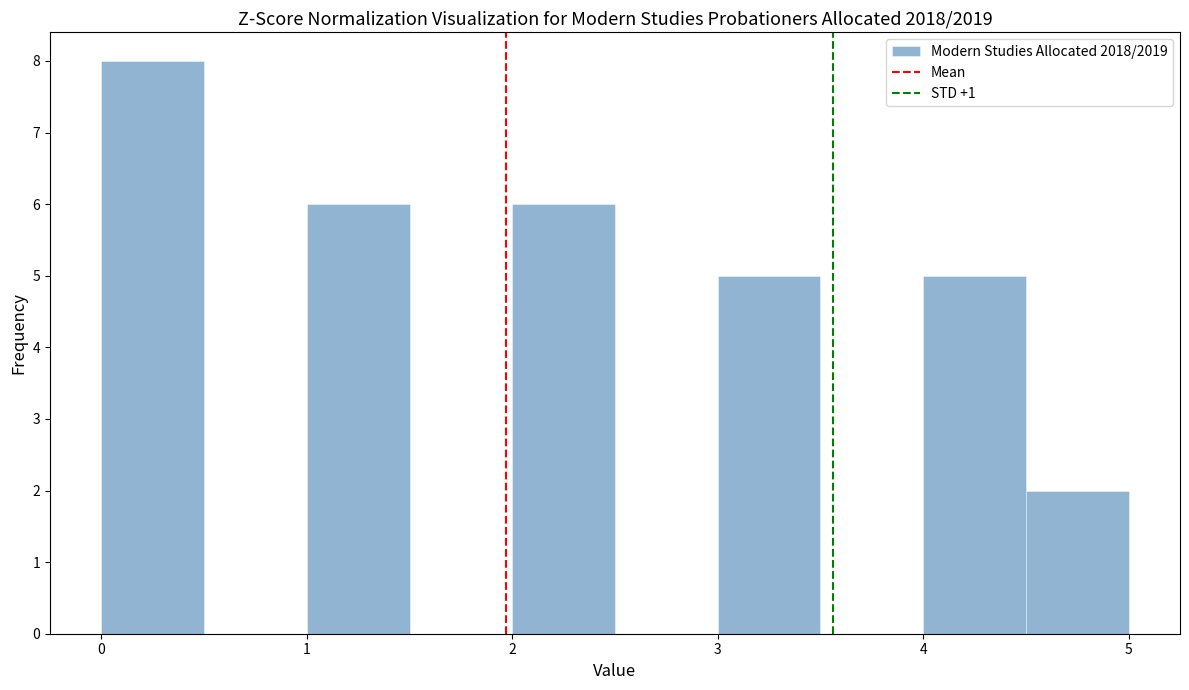

Reading left to right, list every bar in this chart as the range it spans on the x-axis followed by its height. The values are not printed on the chart, so give them approximately, as read against the axis.

0.0 to 0.5: 8
0.5 to 1.0: 0
1.0 to 1.5: 6
1.5 to 2.0: 0
2.0 to 2.5: 6
2.5 to 3.0: 0
3.0 to 3.5: 5
3.5 to 4.0: 0
4.0 to 4.5: 5
4.5 to 5.0: 2